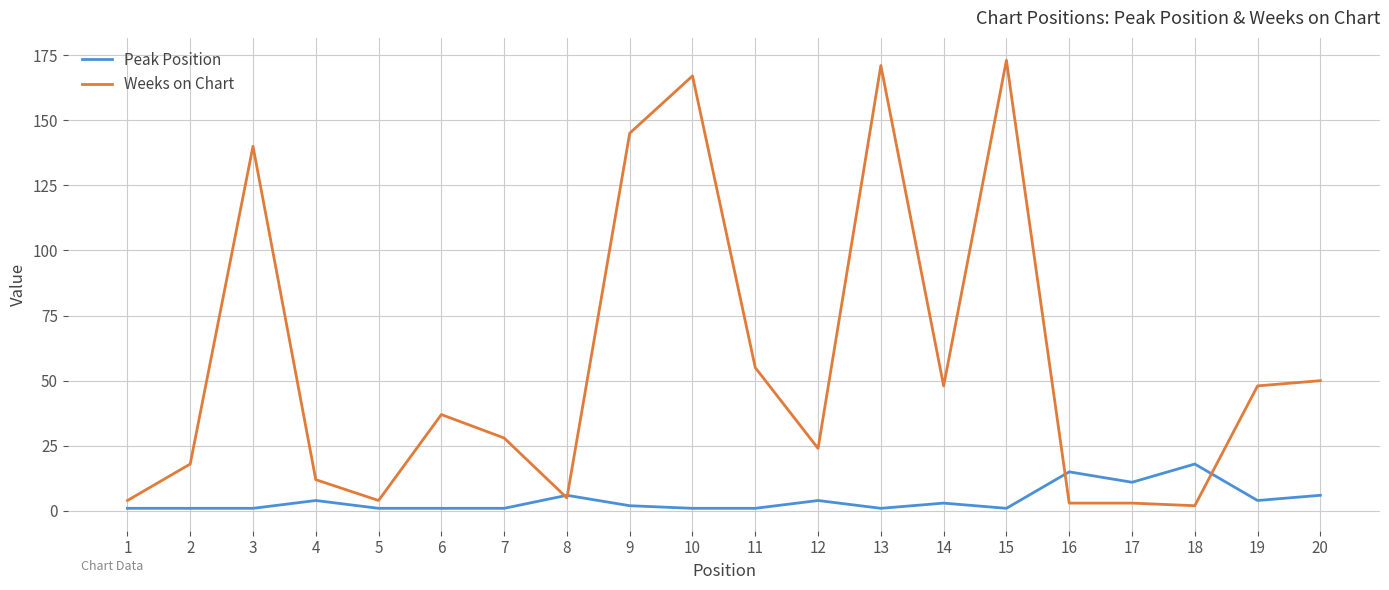

The Peak Position series shows 4 at 4. True or false?

True